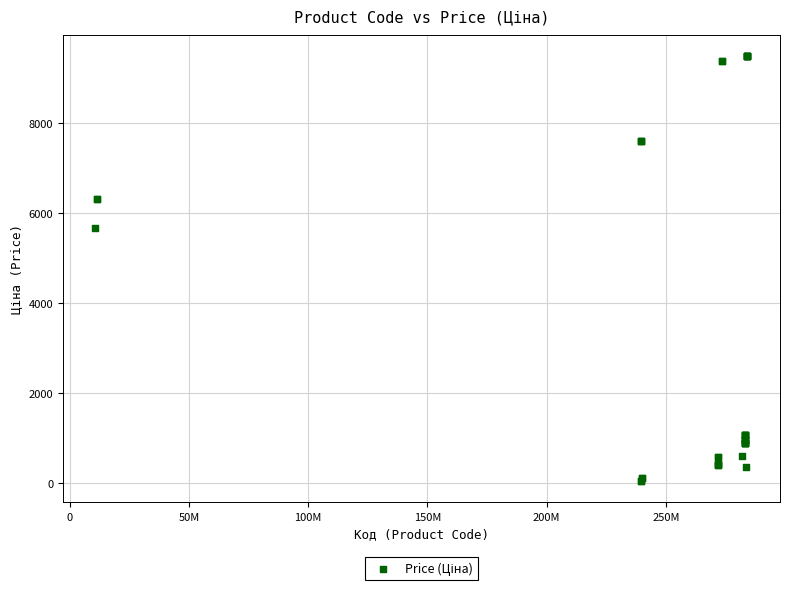

What Y value in the scatter plot is closest to 4768?

5673.8